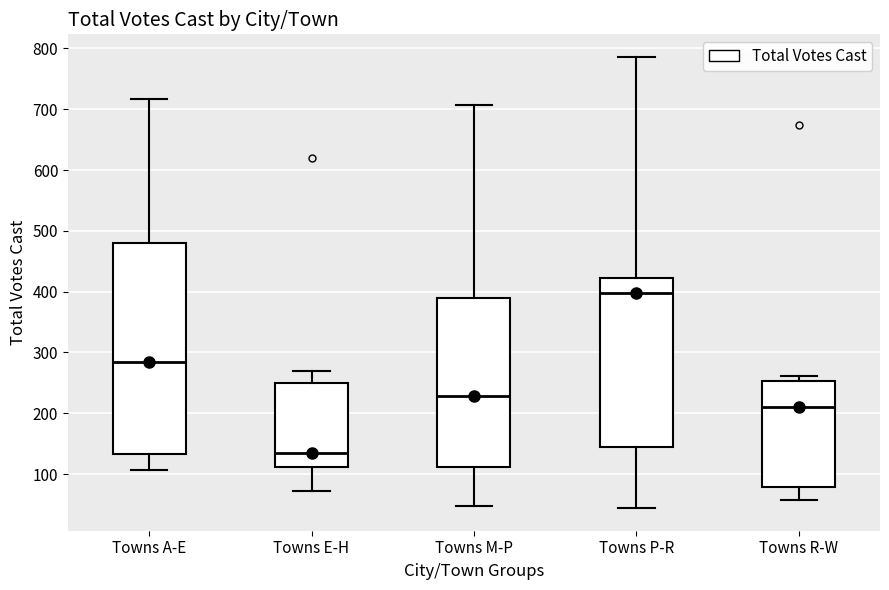

Reading left to right, read every box against the y-axis: the position of its median line, the range the box covers, and the ends of its whiskers. The values are not printed on the chart, so give them approximately, as read against the axis.

Towns A-E: median 290, box 130 to 480, whiskers 110 to 720
Towns E-H: median 130, box 110 to 250, whiskers 70 to 270
Towns M-P: median 230, box 110 to 390, whiskers 50 to 710
Towns P-R: median 400, box 150 to 420, whiskers 40 to 790
Towns R-W: median 210, box 80 to 250, whiskers 60 to 260